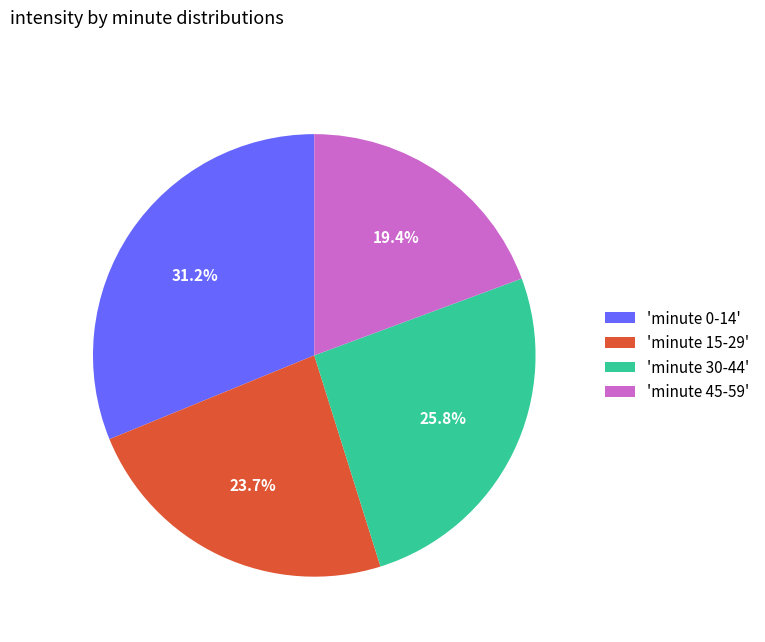

Does any single category account for the majority?

No